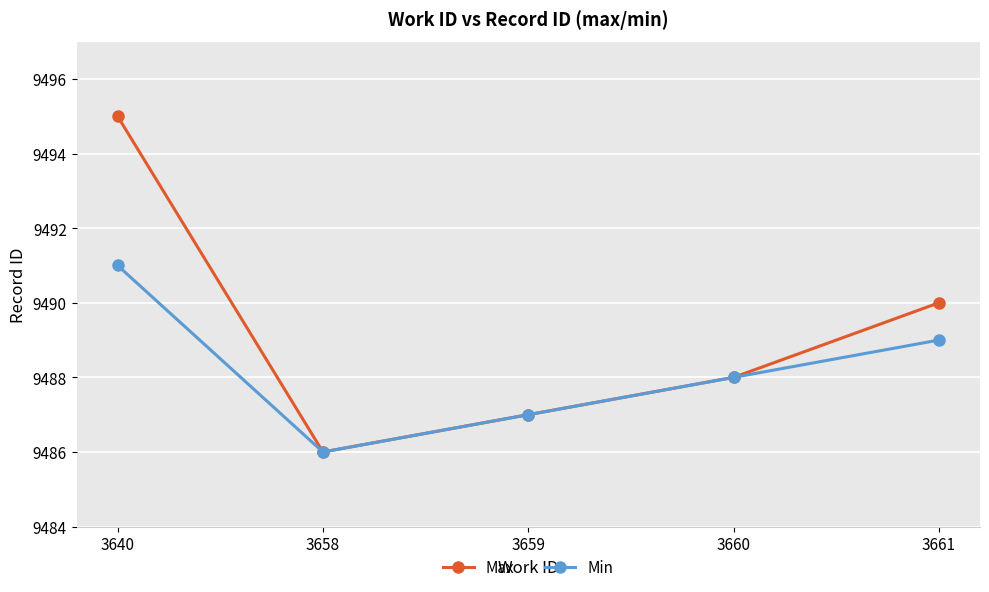

Which label corresponds to the smallest value in the chart?

3658